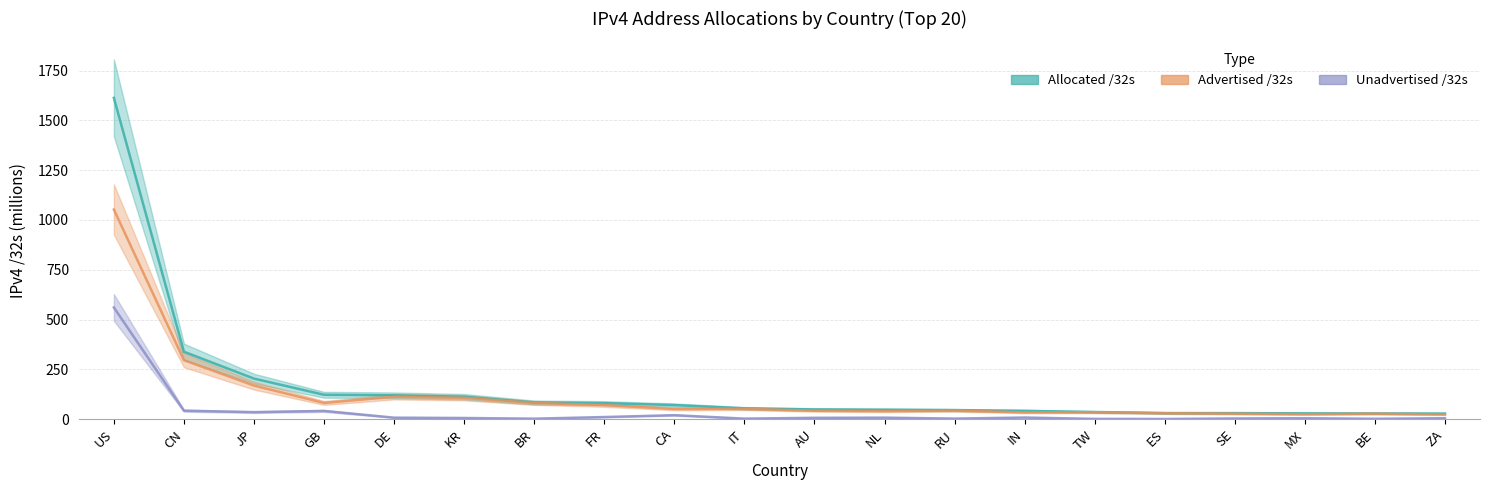

What is the difference between the maximum and minimum values in the Allocated /32s series?

1584.9